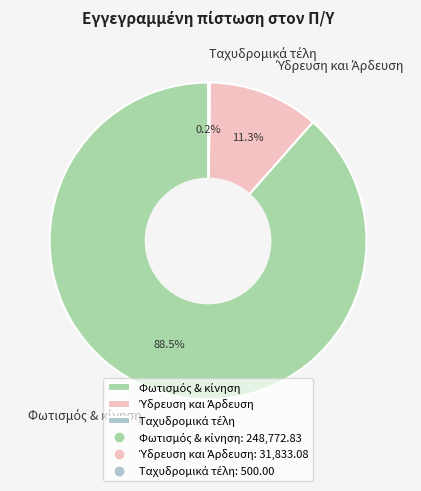

Is there a majority slice in this chart?

Yes